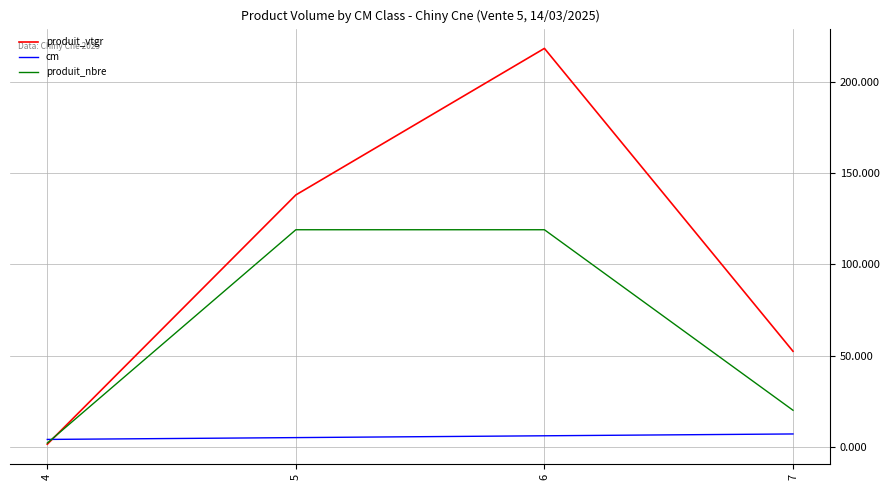

How many lines are shown in the chart?

3